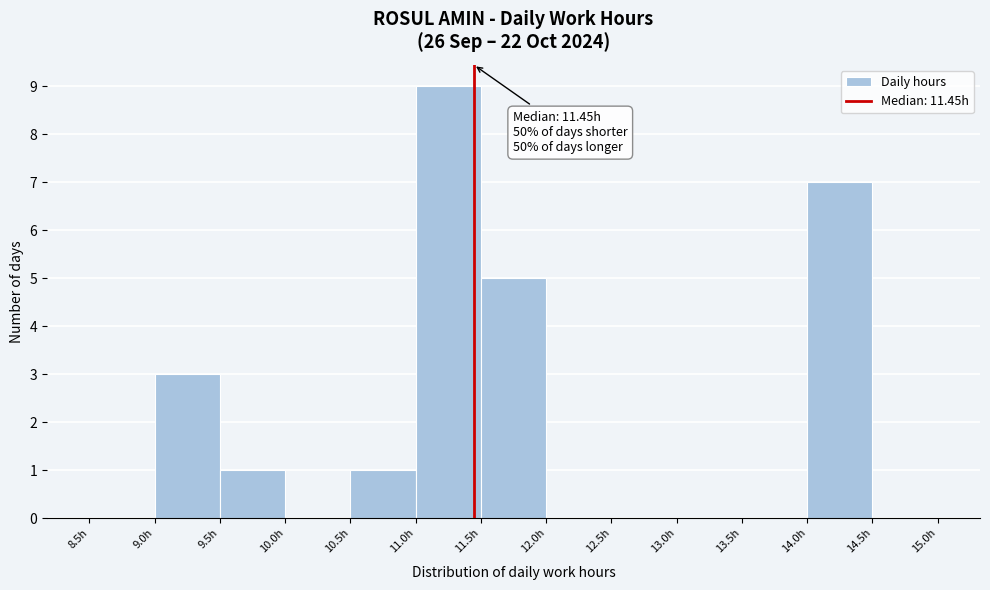

Which range on the x-axis has the tallest bar?

11.0 to 11.5